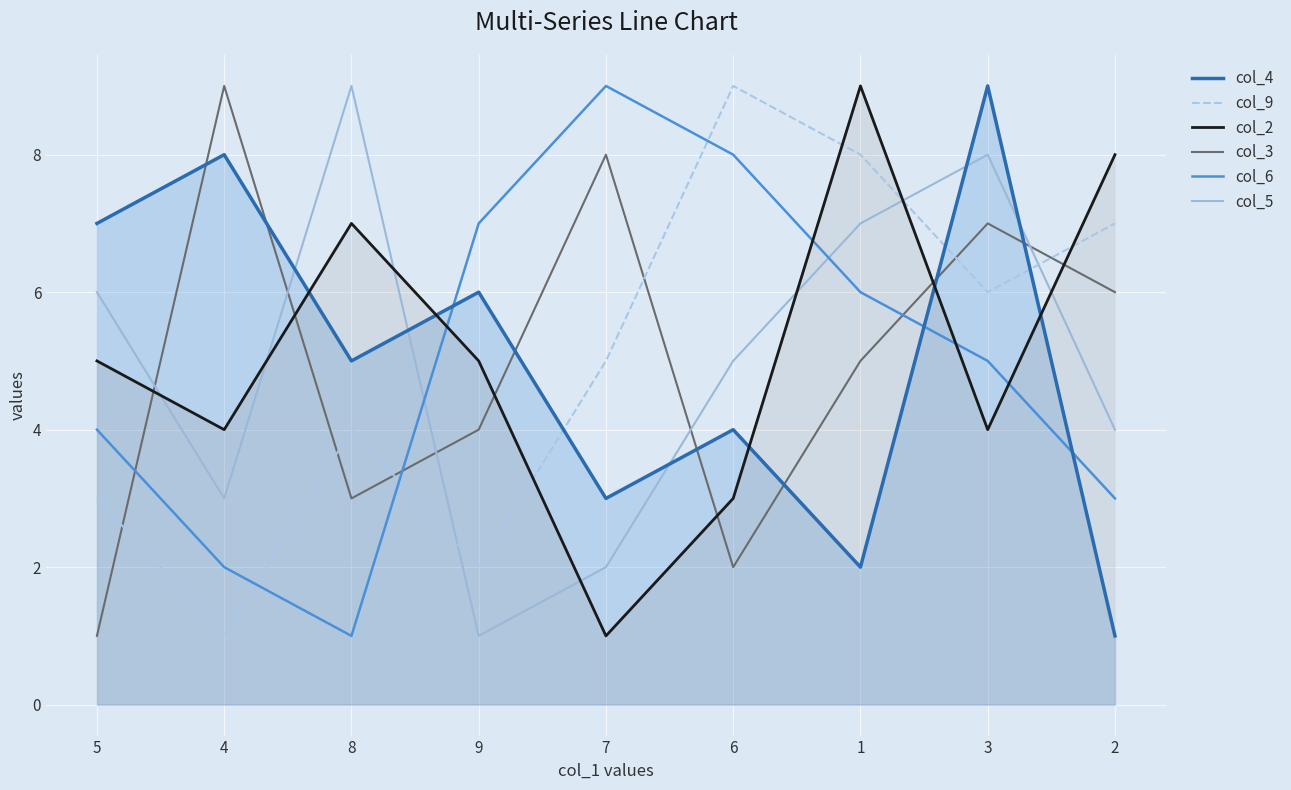

How many intersections are there between col_9 and col_3?

6